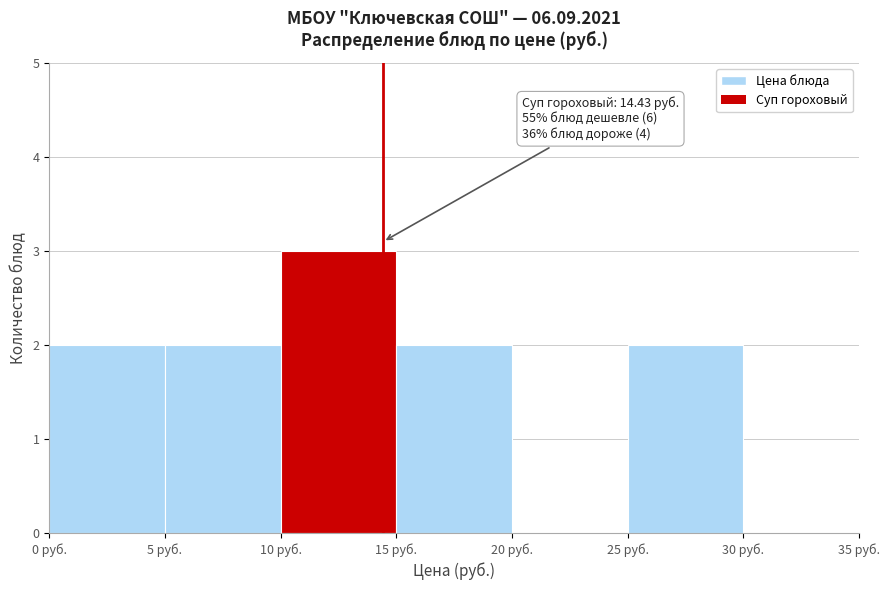

Which range on the x-axis has the tallest bar?

10 to 15